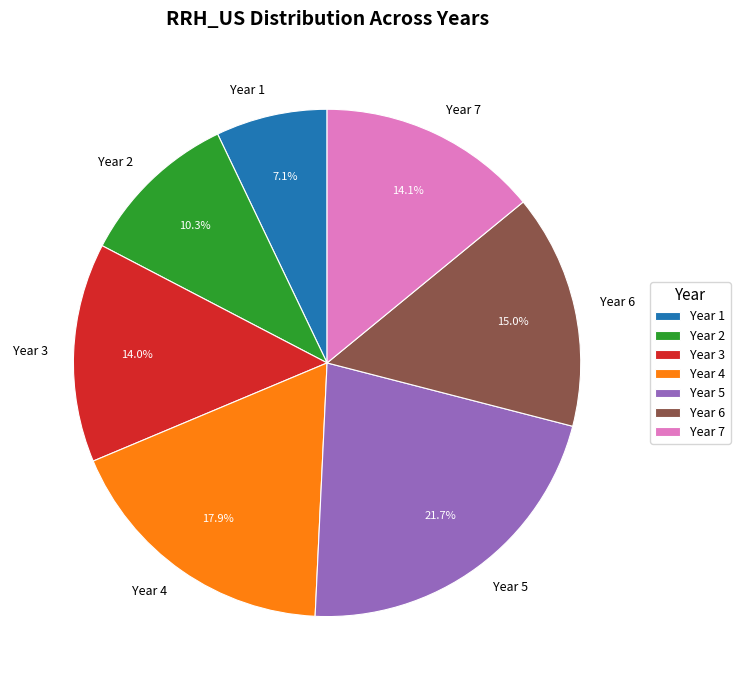

What portion of the pie excludes Year 3?

86.0%